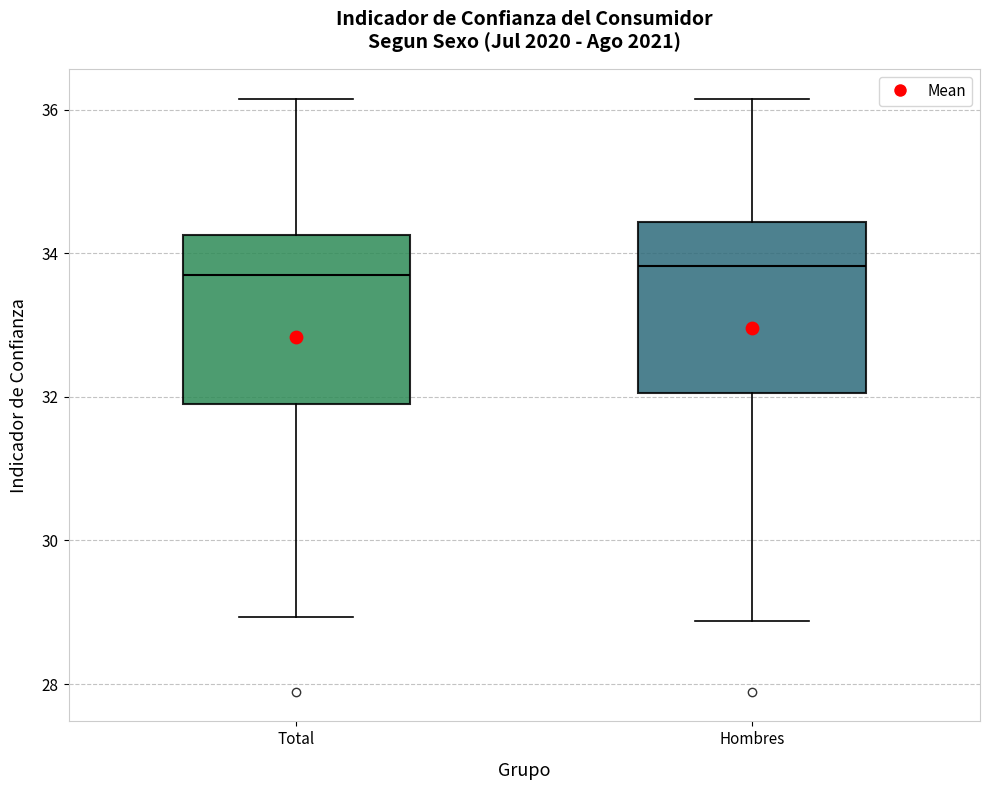

Reading left to right, transcribe this box plot: for each box, give where its median line is, the range the box spans, and where its two whiskers end, as read against the y-axis. The values are not printed on the chart, so give them approximately, as read against the axis.

Total: median 33.8, box 31.8 to 34.2, whiskers 29.0 to 36.2
Hombres: median 33.8, box 32.0 to 34.4, whiskers 28.8 to 36.2